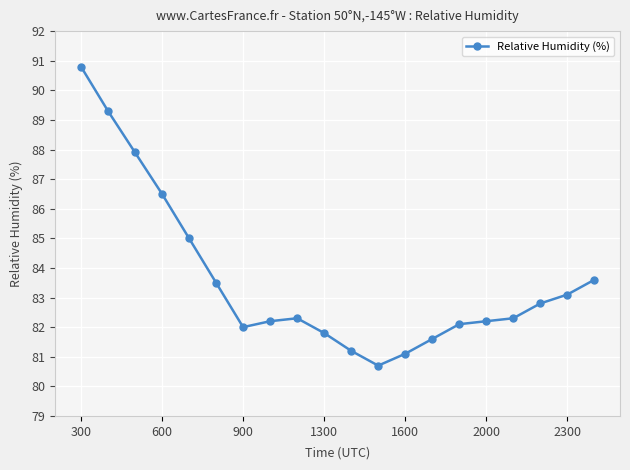

How many distinct data groups are displayed?

1